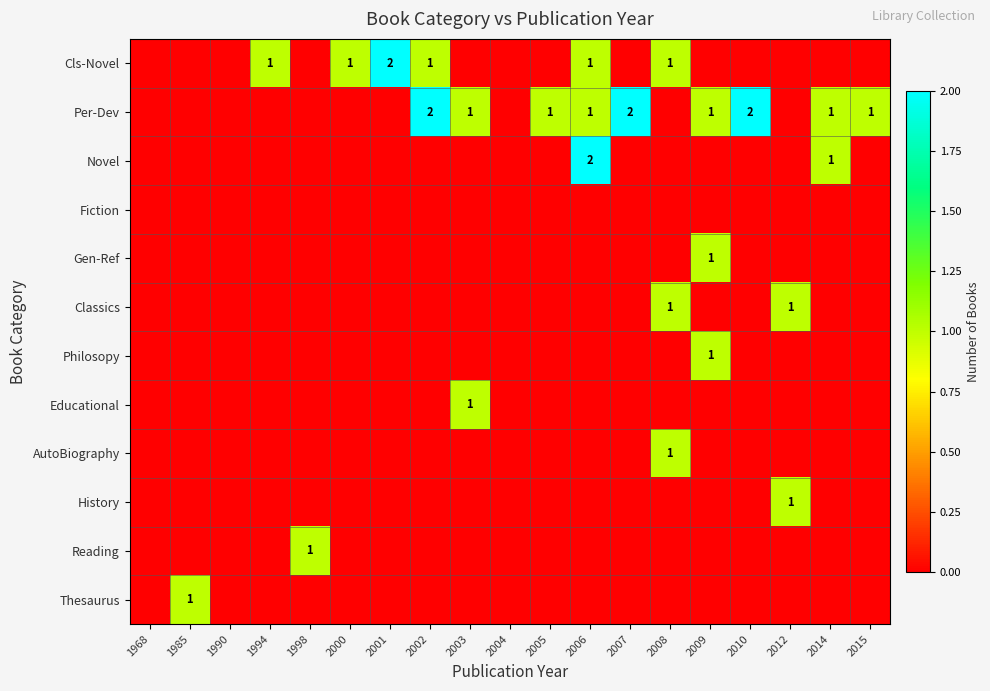

Is it true that Per-Dev equals 2 at 2002?

True